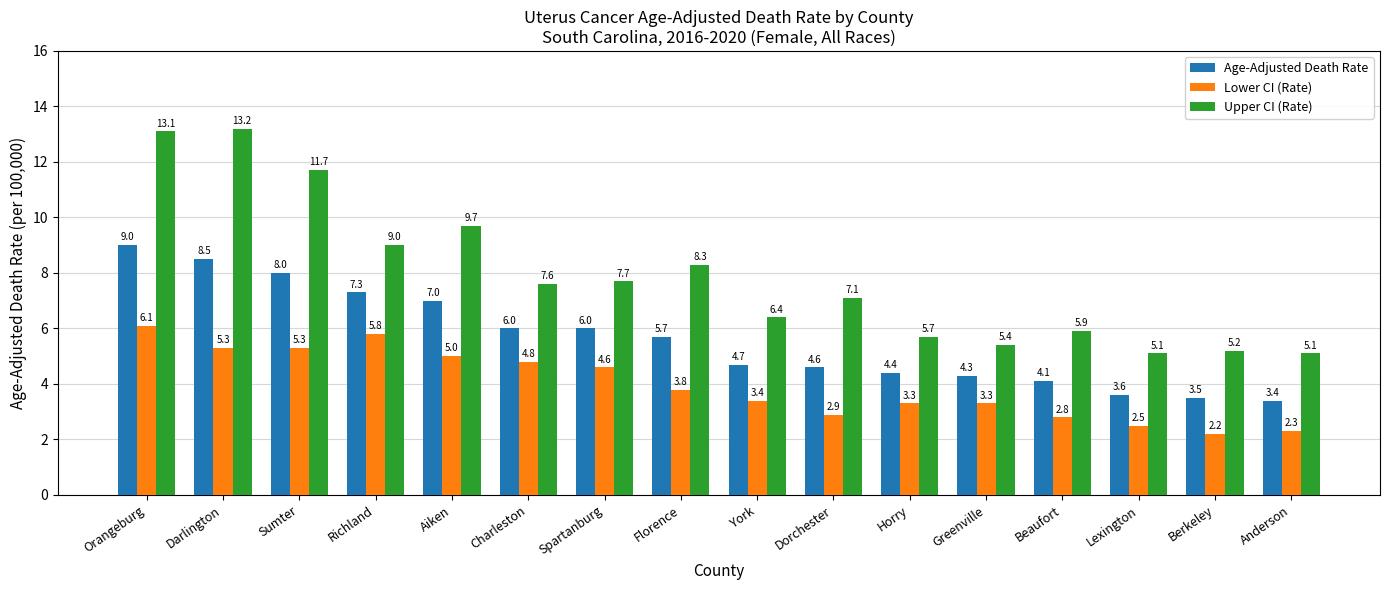

How many categories are shown in the chart?

16